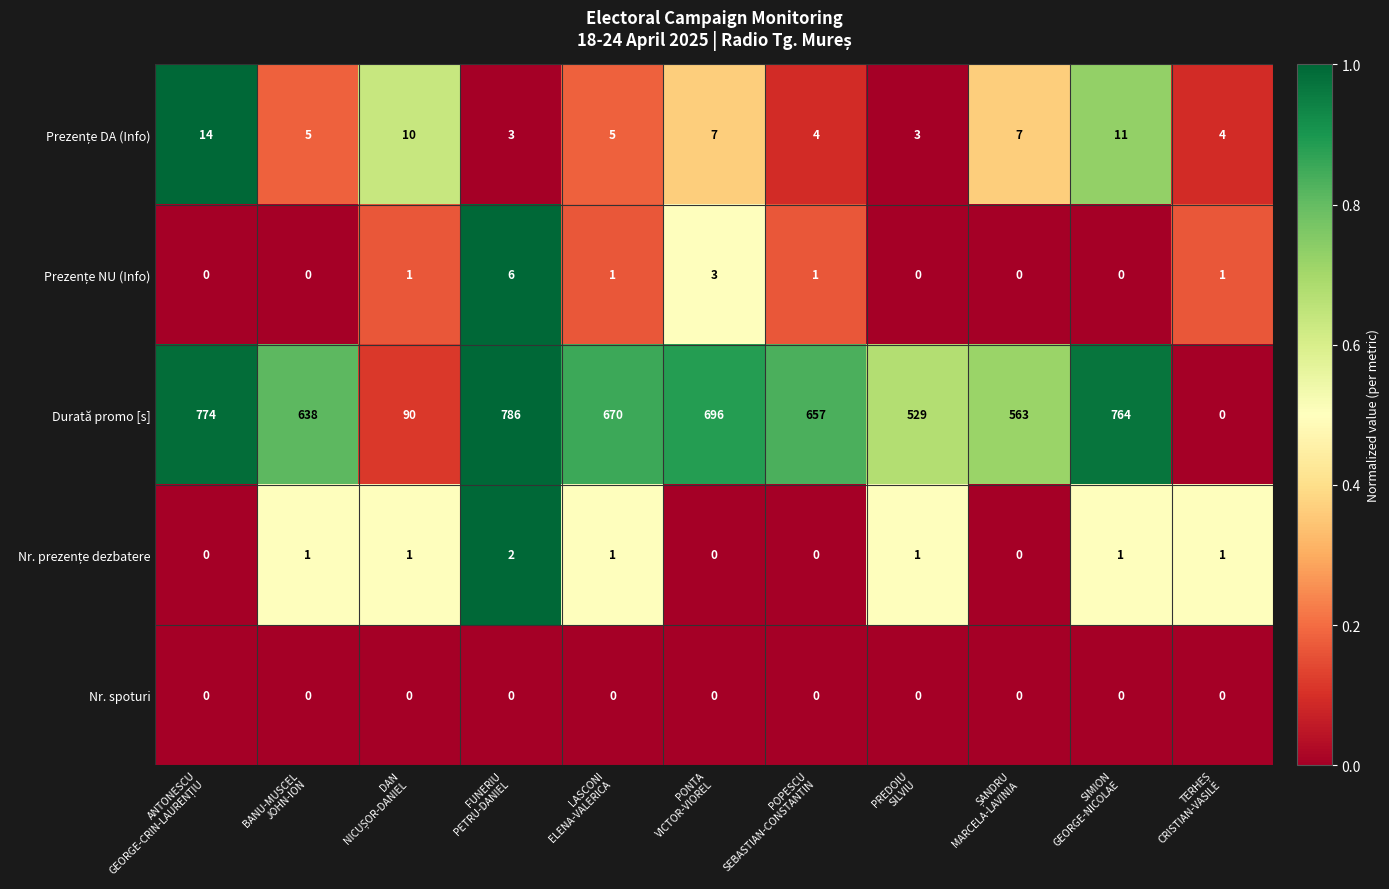

At how many categories does at least one series exceed 313?

9